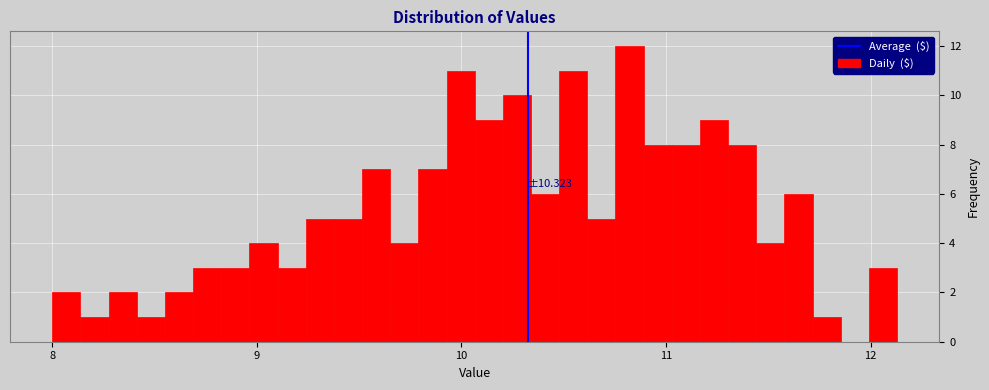

Read against the x-axis, roughly where is the centre of the tallest bar?

10.8